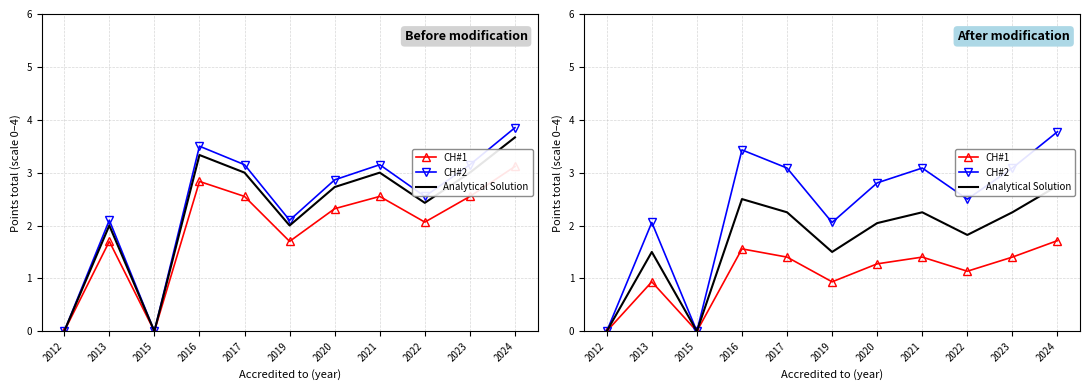

Read the CH#2 value at 2016.

3.4